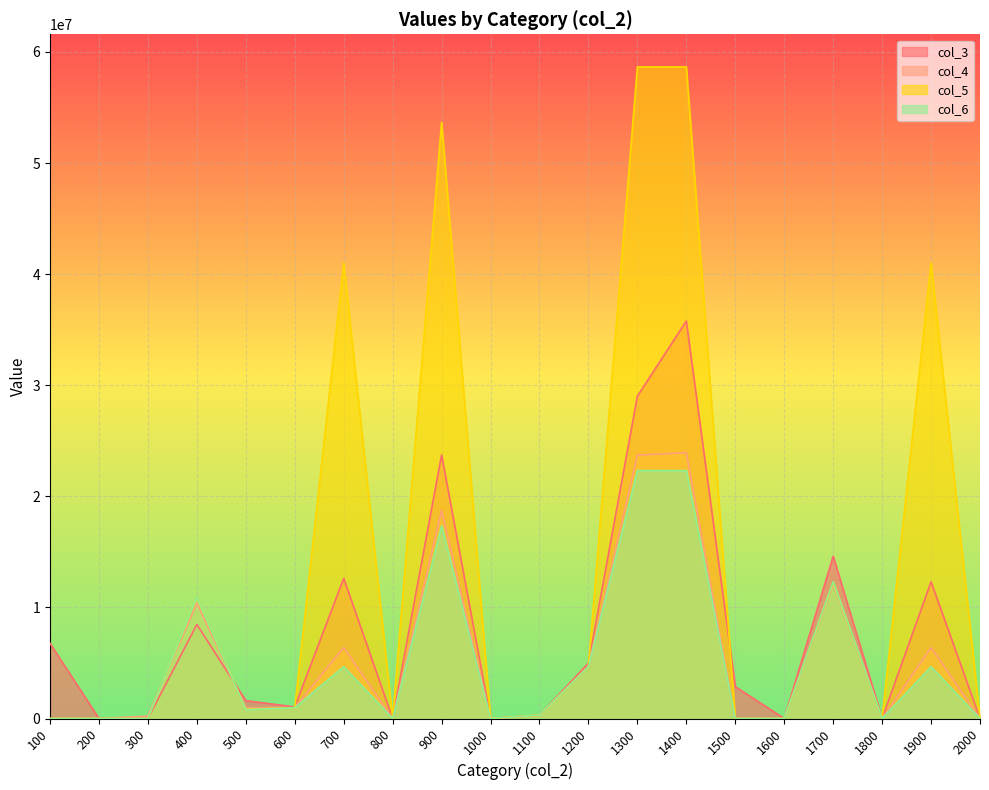

Rank the series at 1800 from lowest to highest value.

col_3, col_4, col_5, col_6